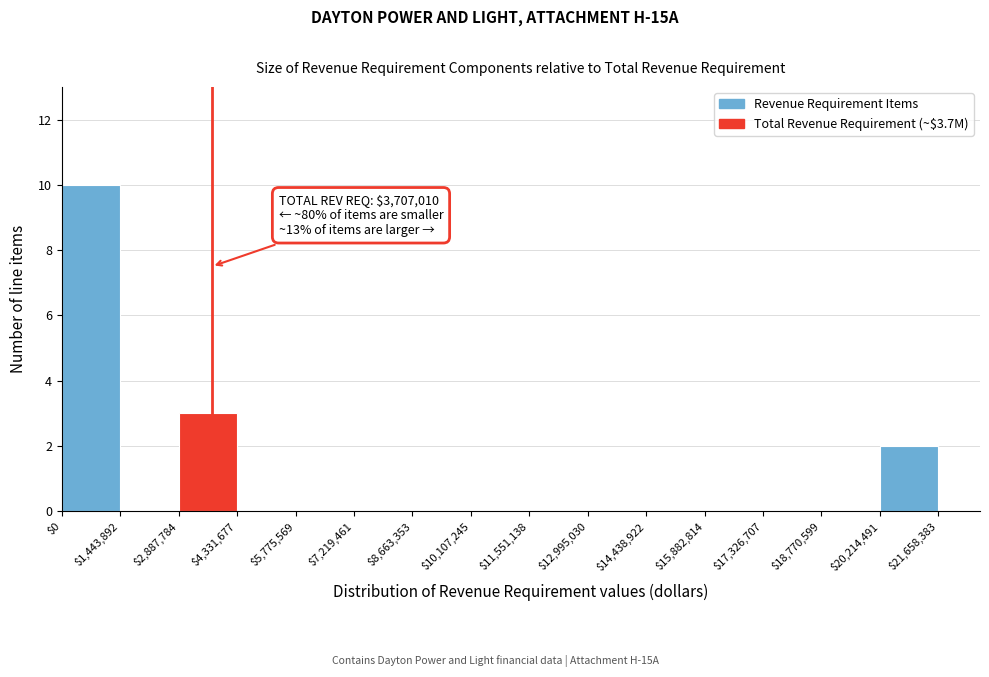

Which range on the x-axis has the tallest bar?

$0 to $1,443,892